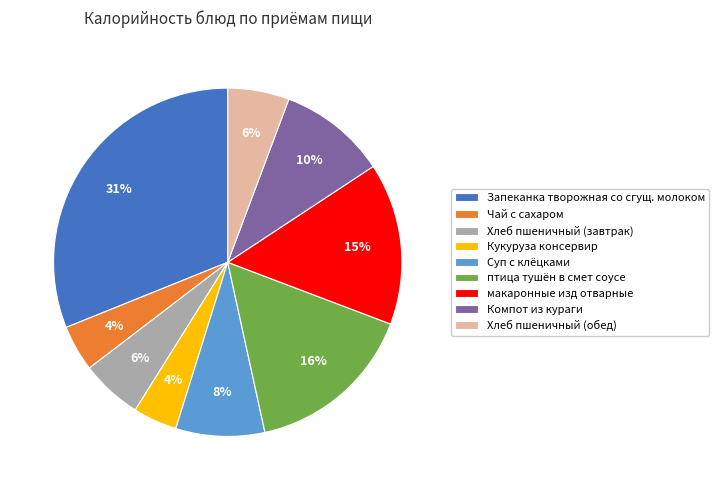

What percentage is the Чай с сахаром slice, to the nearest percent?

4%